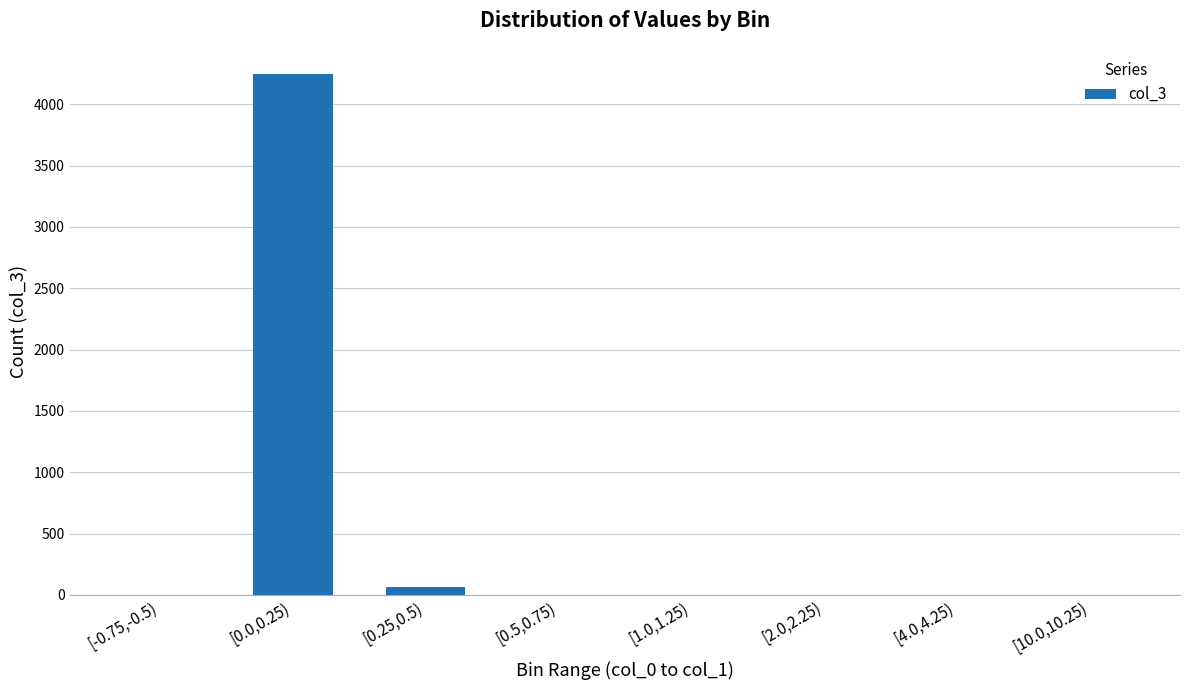

Which label corresponds to the largest value in the chart?

[0.0,0.25)